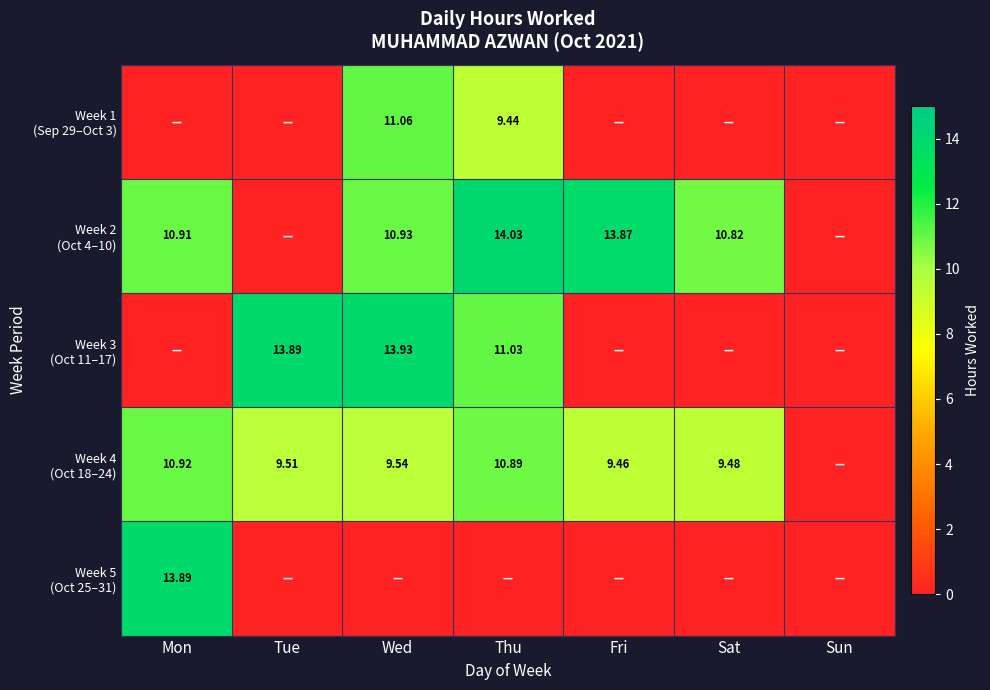

Rank the categories by Week 1 (Sep 29–Oct 3) value from highest to lowest.

Wed, Thu, Mon, Tue, Fri, Sat, Sun